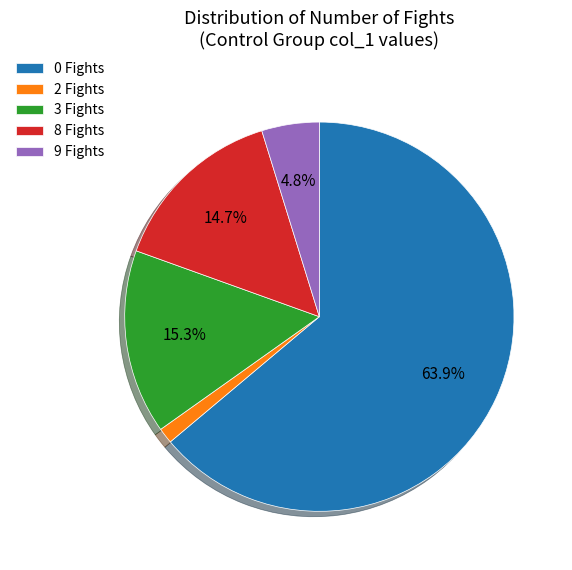

Approximately how many times larger is the value at 9 Fights compared to 0 Fights?

0.1